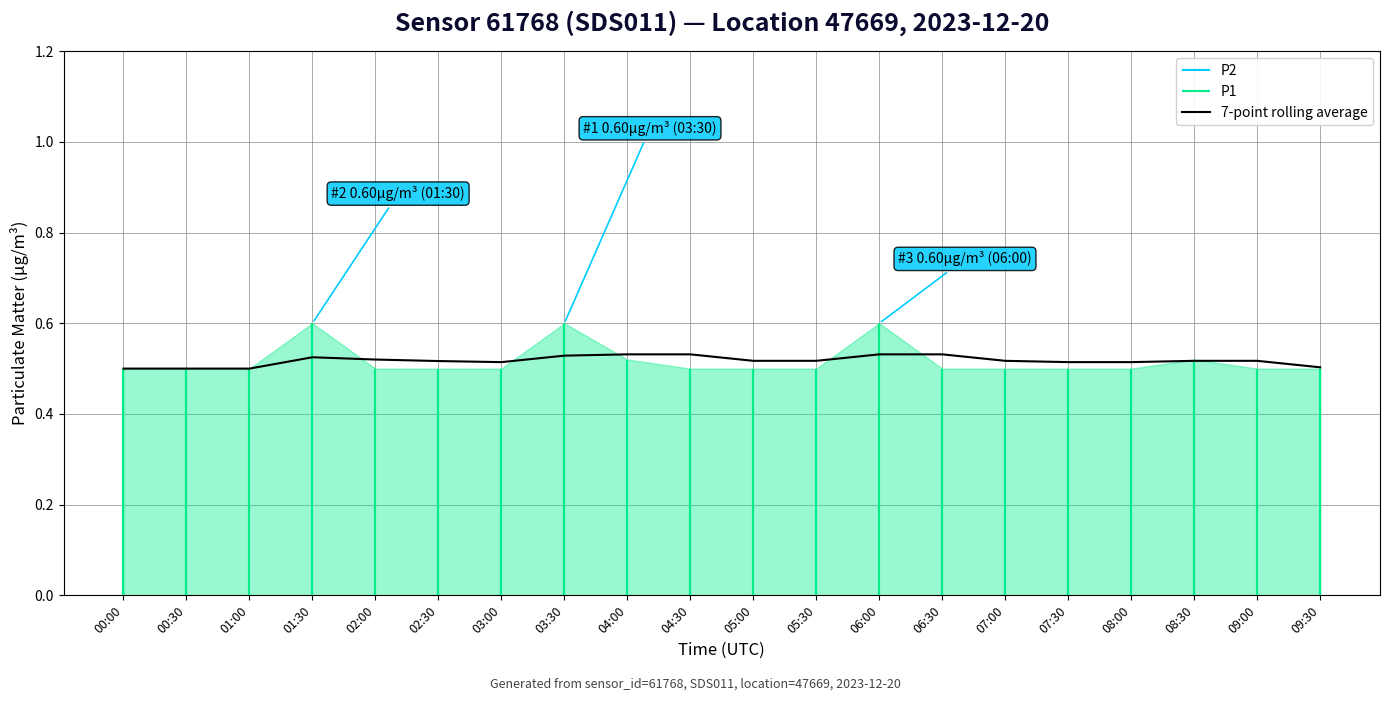

True or false: the data has more than 1 interior local peaks.

False